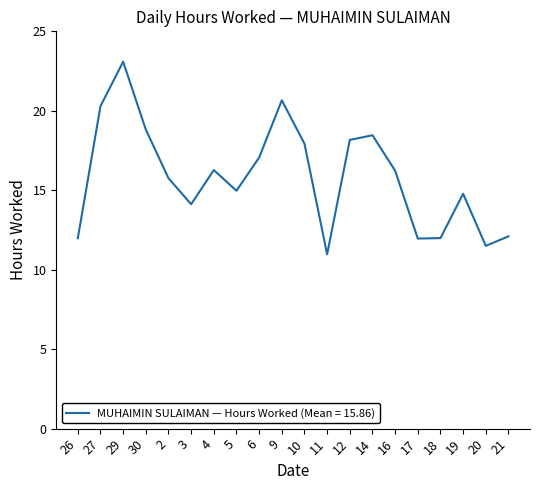

What position from the right is 5?

13